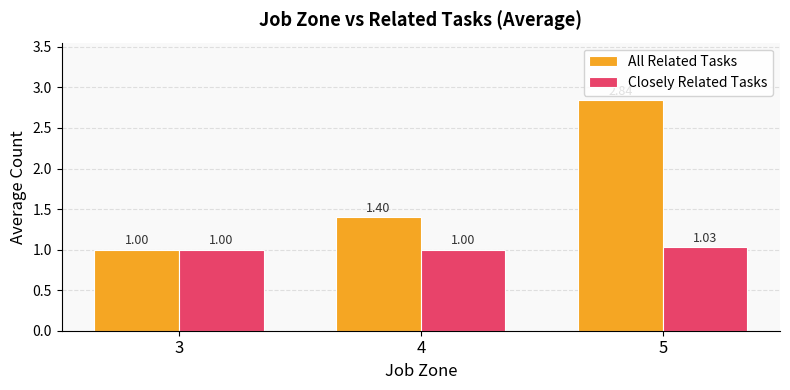

What is the difference between the maximum and minimum values in the All Related Tasks series?

1.8